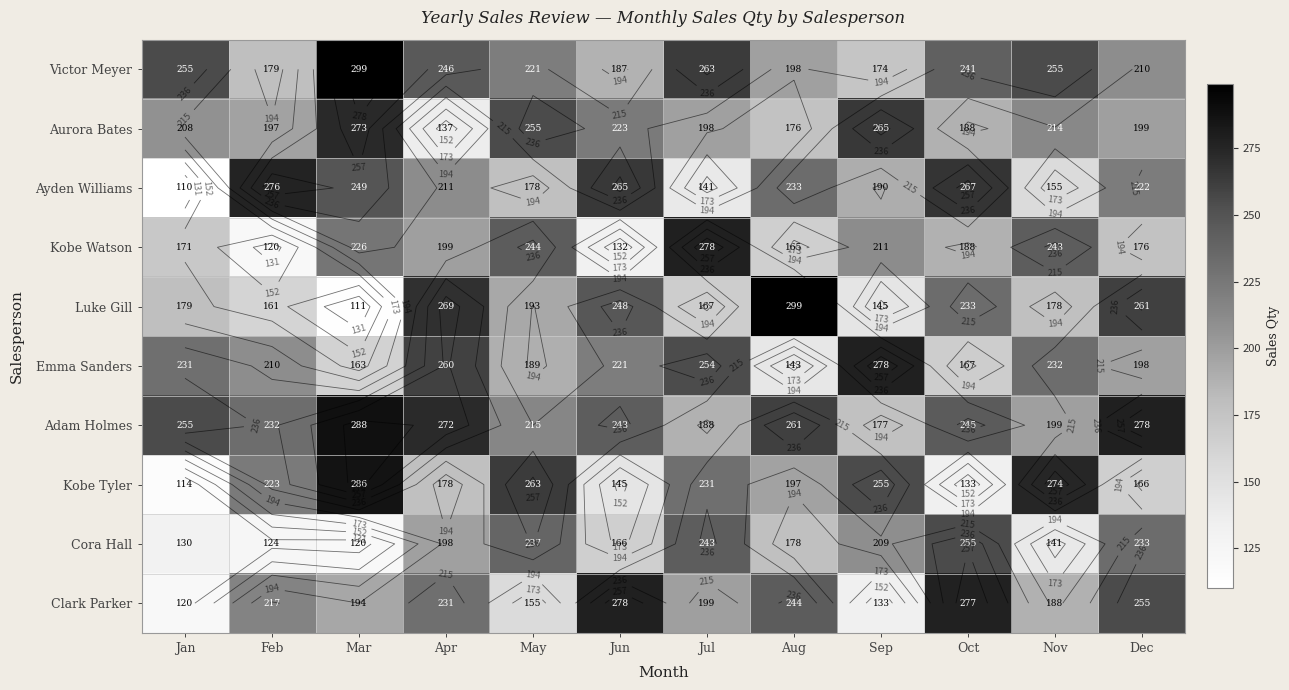

Between Aug and Jan, which is larger?

Jan